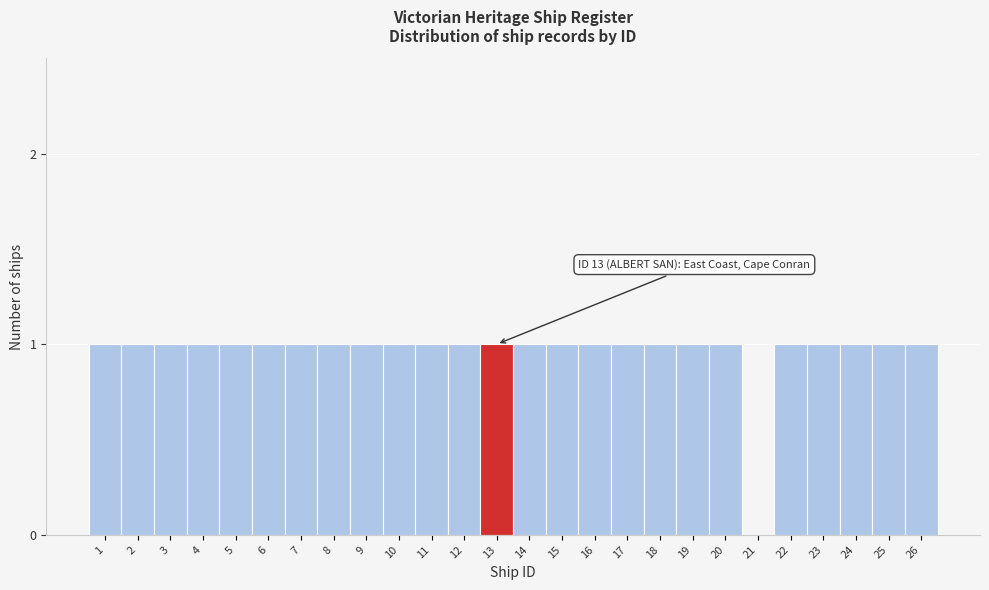

Reading left to right, transcribe all the data shown in this chart.

1=1	2=1	3=1	4=1	5=1	6=1	7=1	8=1	9=1	10=1	11=1	12=1	13=1	14=1	15=1	16=1	17=1	18=1	19=1	20=1	21=0	22=1	23=1	24=1	25=1	26=1